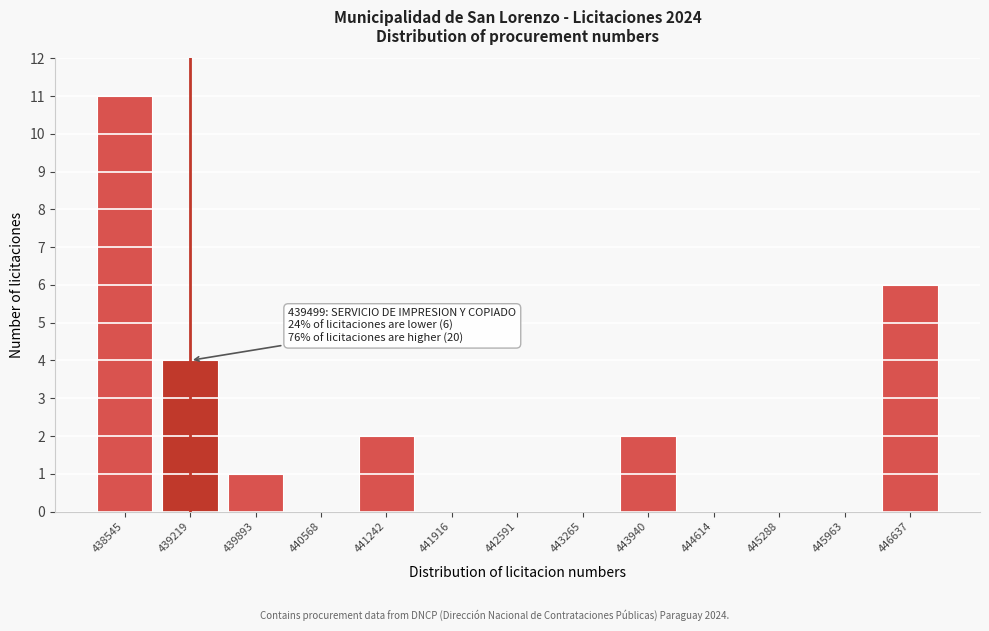

Reading right to left, list all the values displayed in this chart.

446637=6	445963=0	445288=0	444614=0	443940=2	443265=0	442591=0	441916=0	441242=2	440568=0	439893=1	439219=4	438545=11